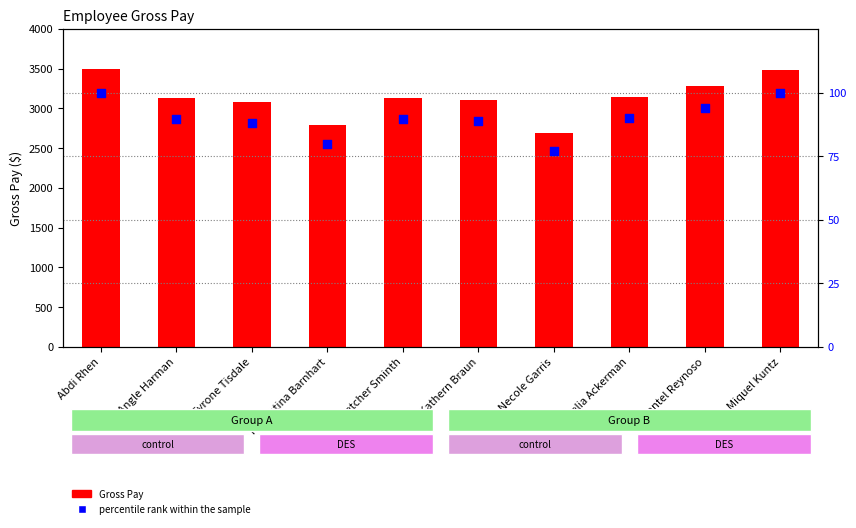

At how many categories does at least one series exceed 3207?

3